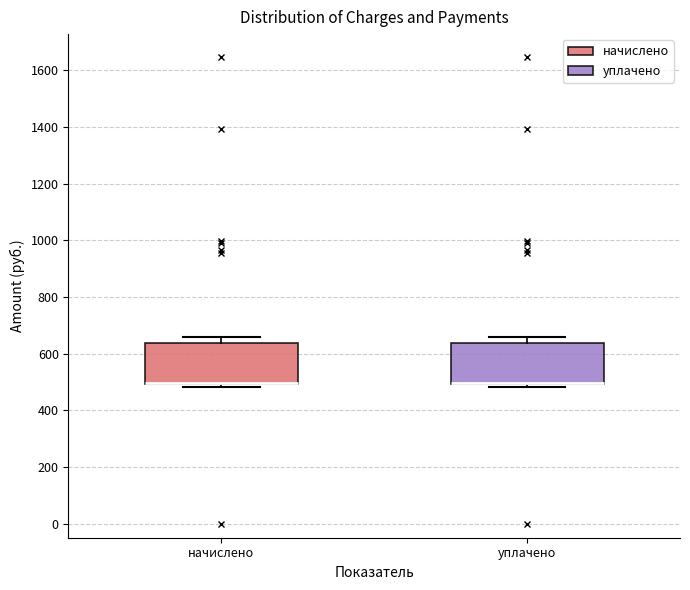

Reading left to right, transcribe this box plot: for each box, give where its median line is, the range the box spans, and where its two whiskers end, as read against the y-axis. The values are not printed on the chart, so give them approximately, as read against the axis.

начислено: median 500 (drawn on the box's lower edge), box 500 to 640, whiskers 480 to 660
уплачено: median 500 (drawn on the box's lower edge), box 500 to 640, whiskers 480 to 660